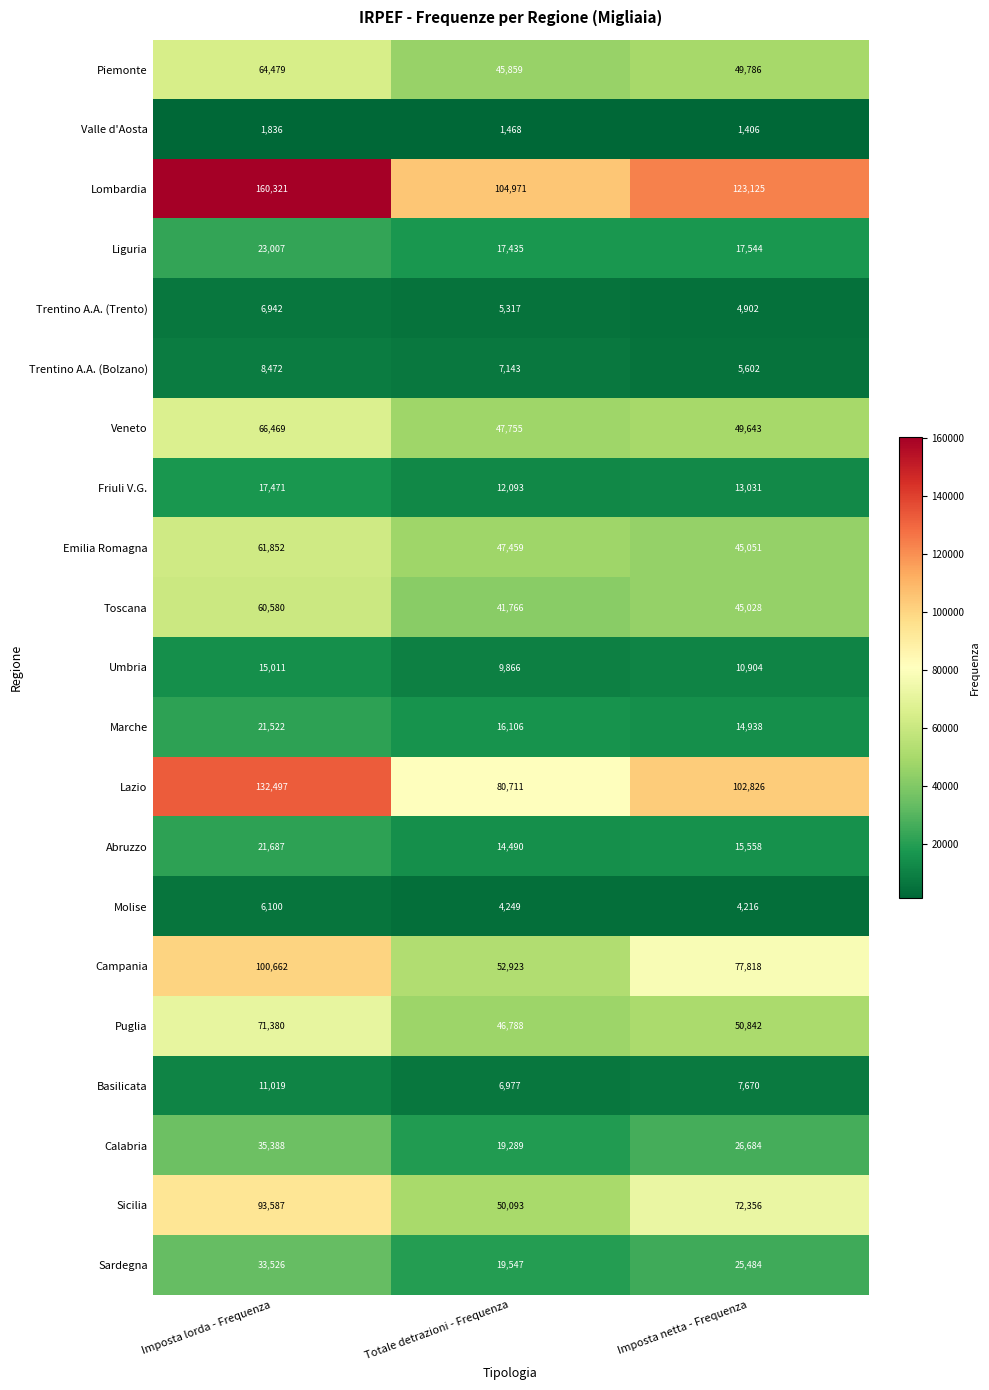

Rank the categories by Trentino A.A. (Bolzano) value from lowest to highest.

Imposta netta - Frequenza, Totale detrazioni - Frequenza, Imposta lorda - Frequenza